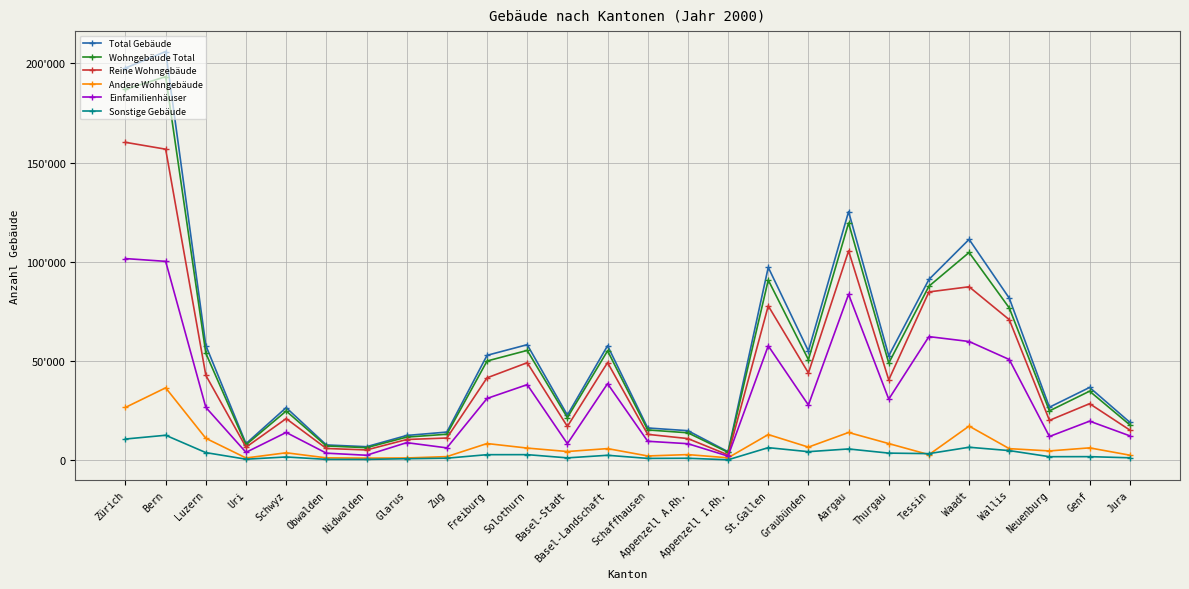

What are all the series names shown in the legend?

Total Gebäude, Wohngebäude Total, Reine Wohngebäude, Andere Wohngebäude, Einfamilienhäuser, Sonstige Gebäude